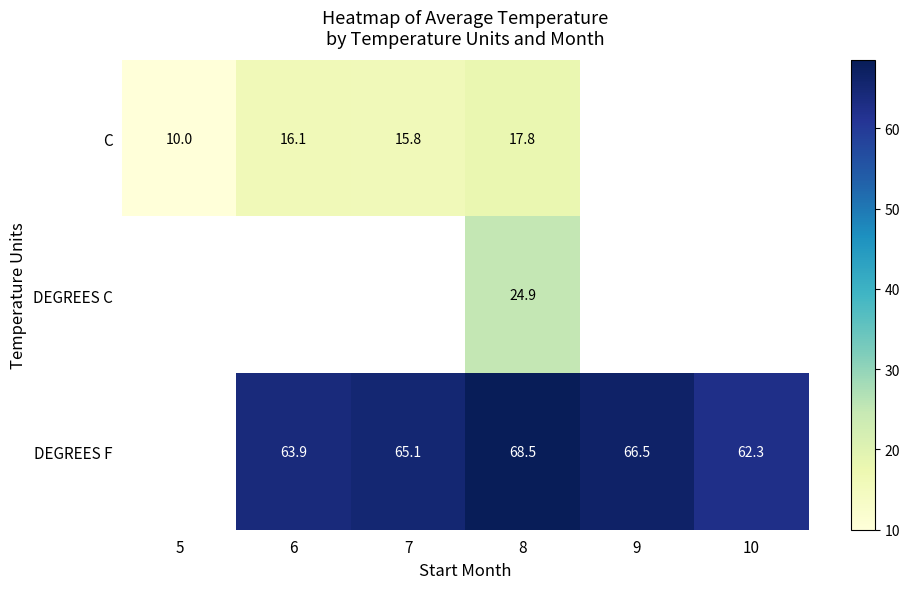

What is the sum of the C values at 8 and 6?

33.9